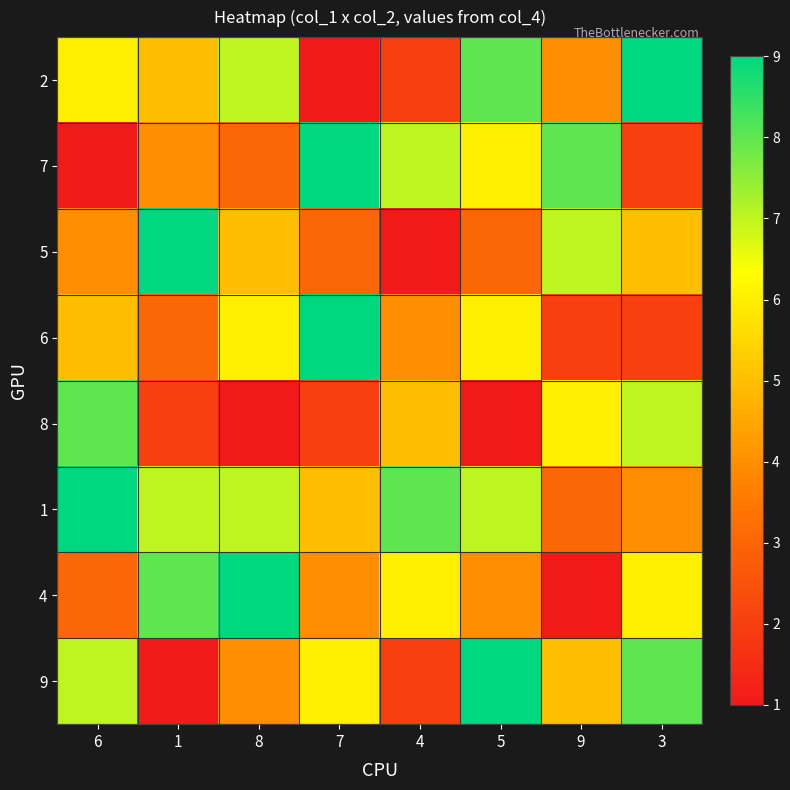

What is the minimum value shown in the chart?

1